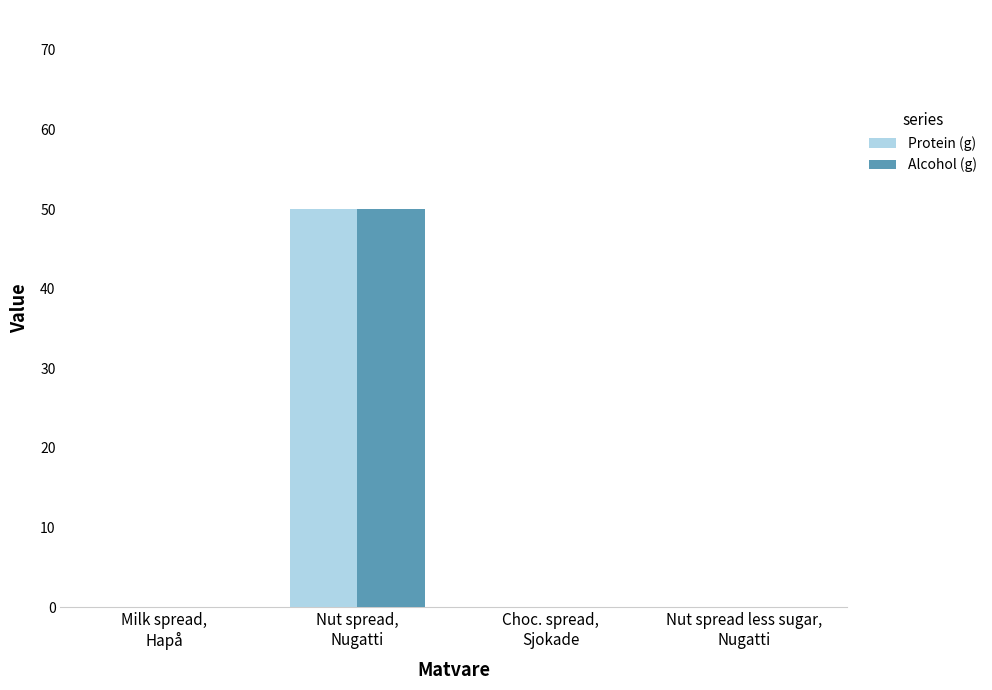

What is the maximum value shown in the chart?

50